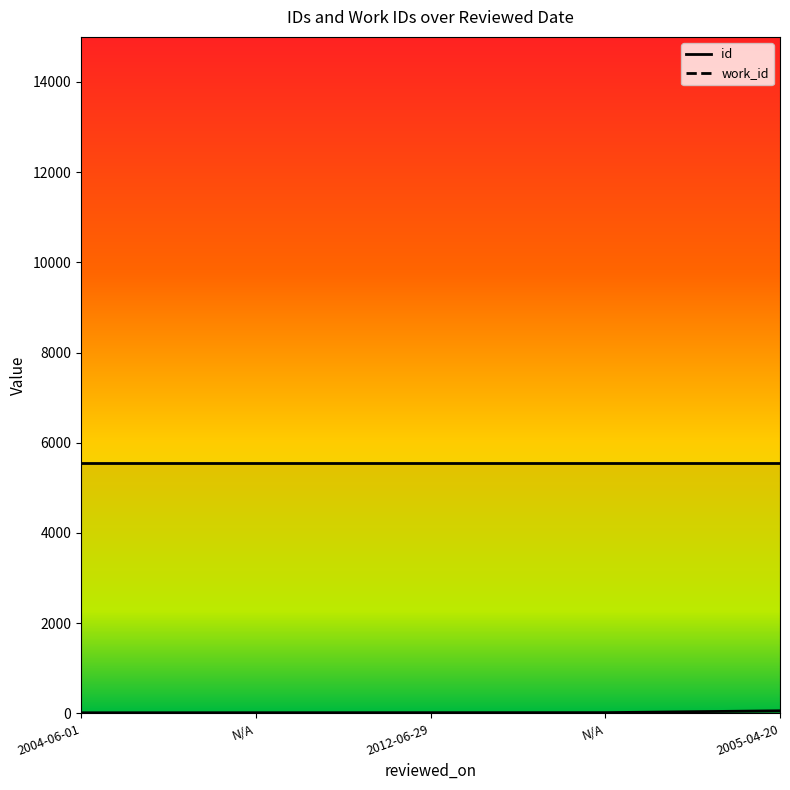

Where does the data first go above 15?

N/A